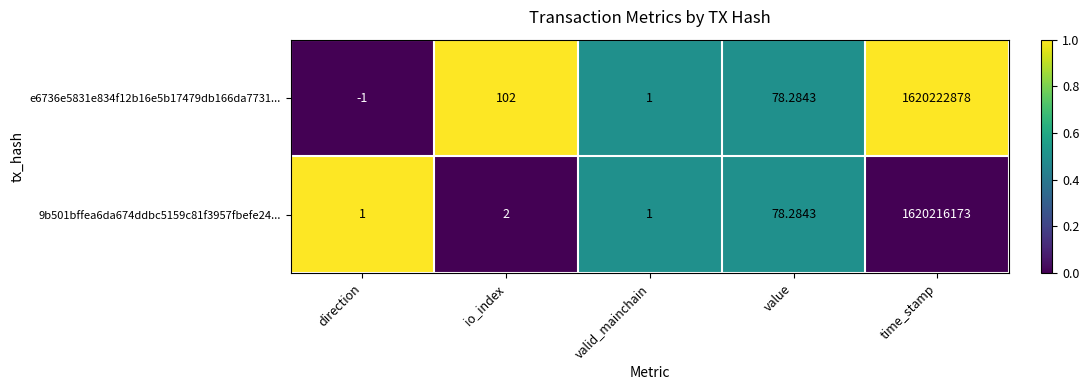

Which category has the highest value across all series?

time_stamp